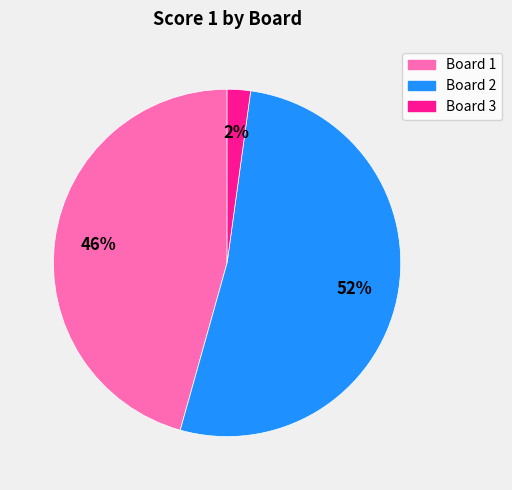

Count the number of slices in the pie.

3